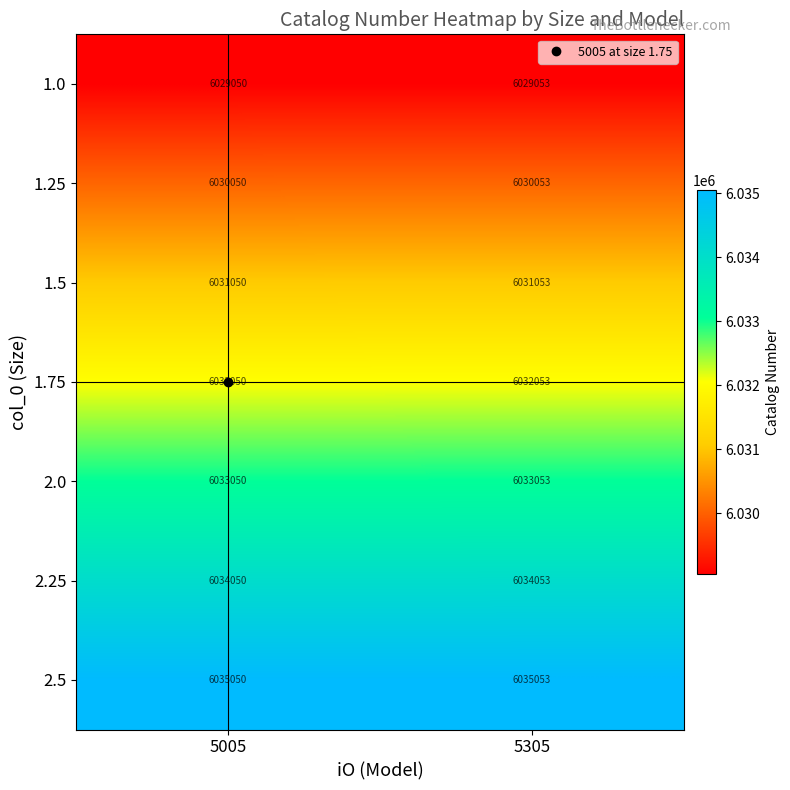

What is the greatest value displayed?

6035053